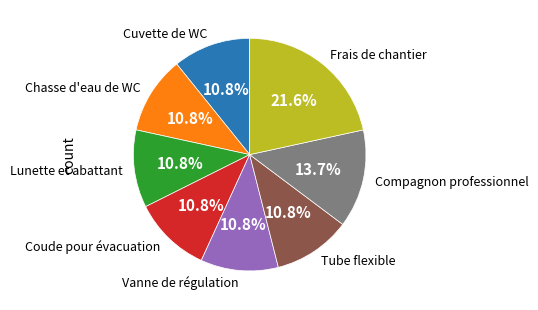

Count the number of slices in the pie.

8